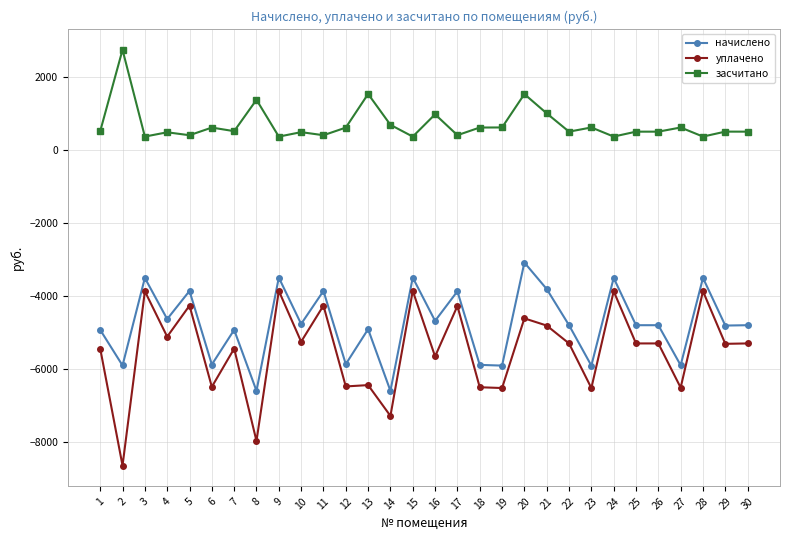

True or false: начислено has a value of -3492.6 at 9.

True